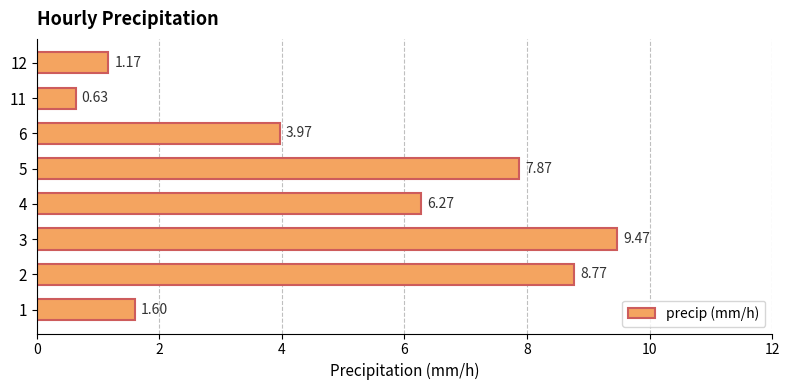

Which category has the highest value across all series?

3